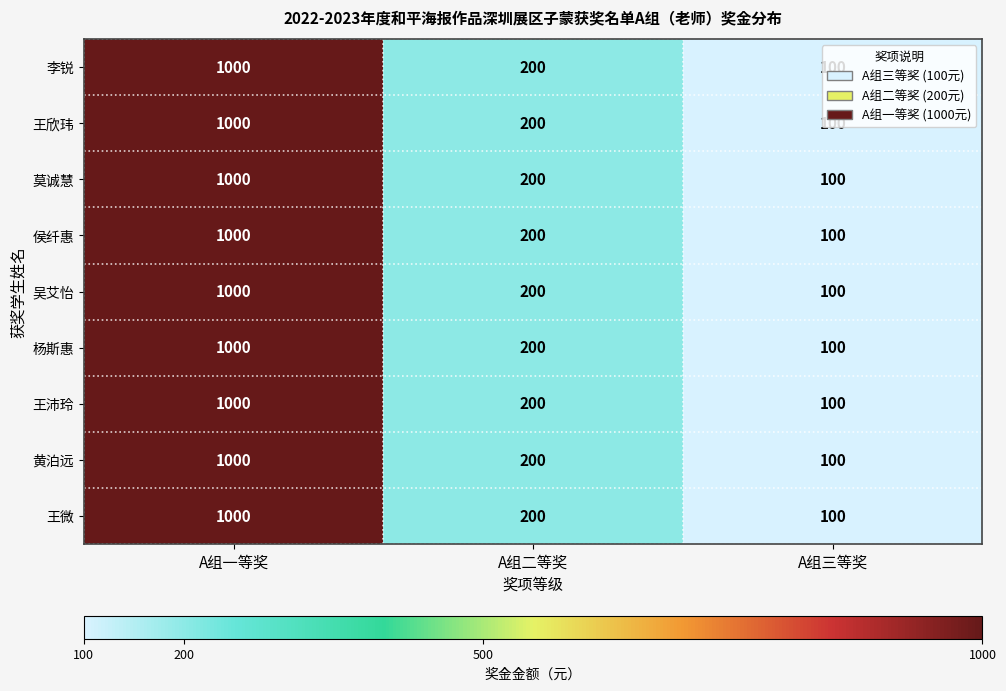

At which label does 黄泊远 first exceed 200?

A组一等奖